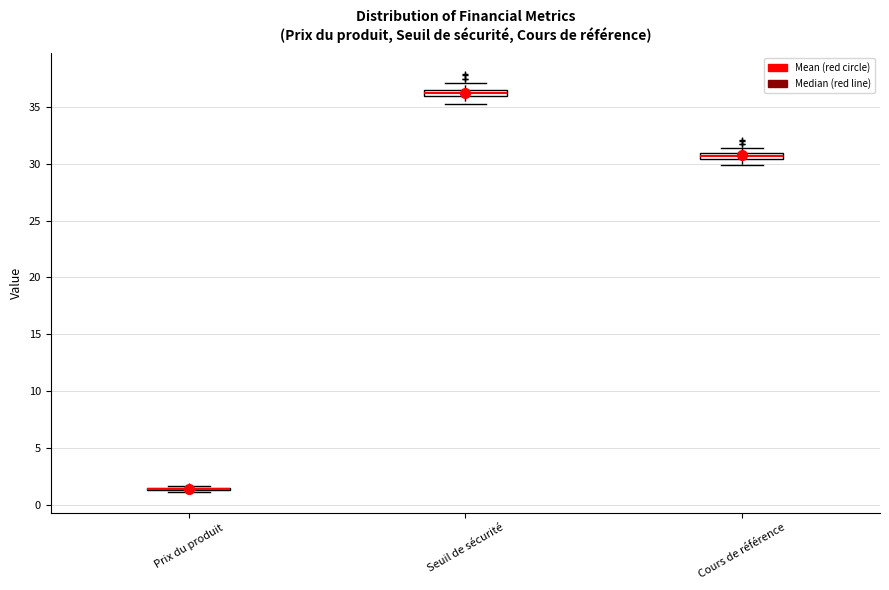

Where is the upper edge of the box for Cours de référence on the y-axis? The values are not printed on the chart, so give them approximately, as read against the axis.

31.0